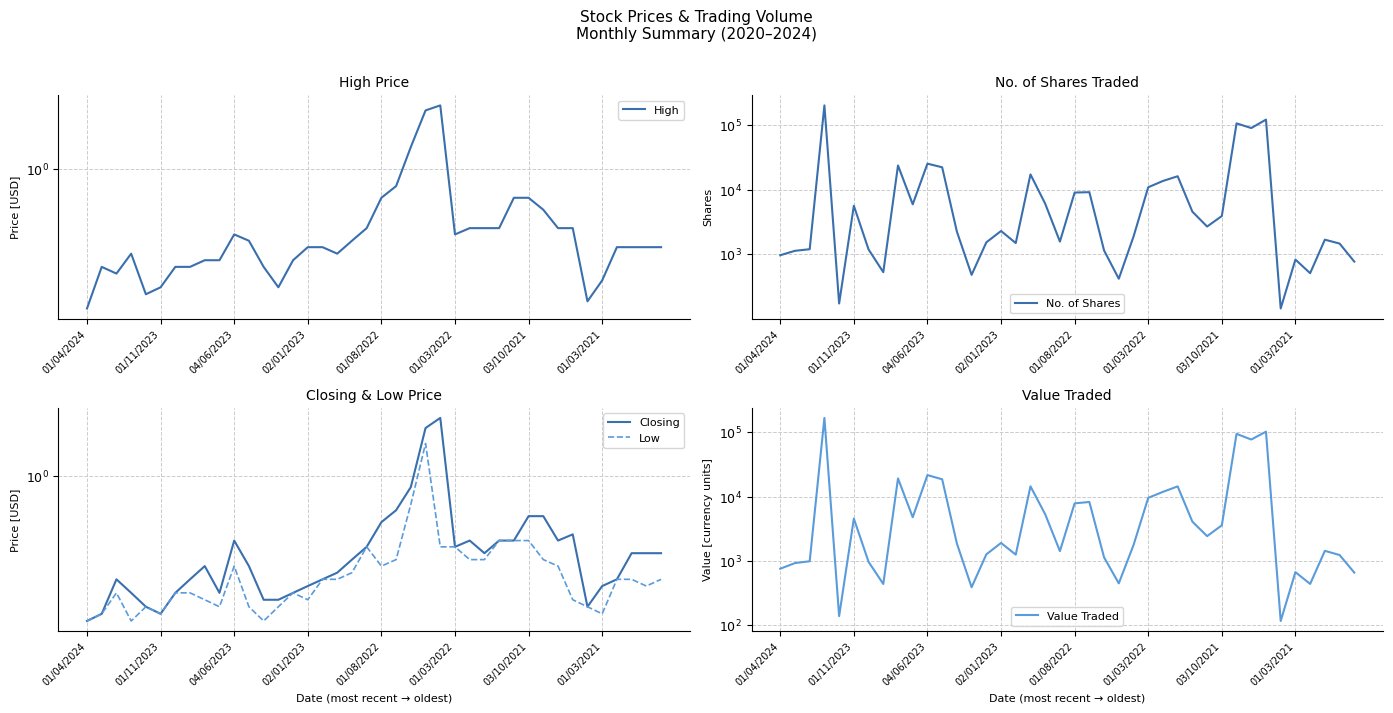

What is the sum of the Closing values at 35 and 02/01/2023?

1.6